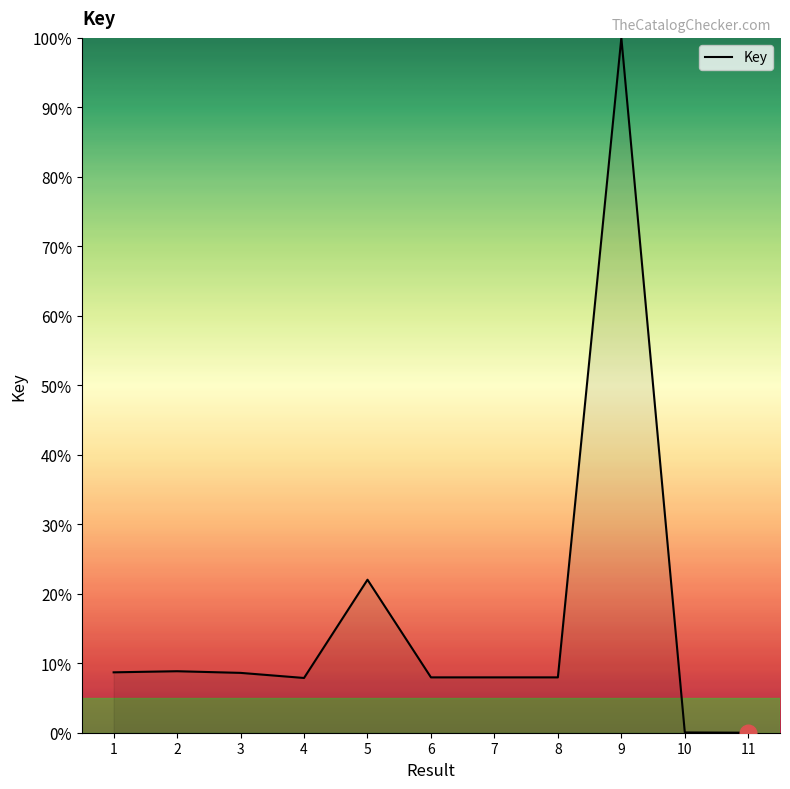

What is the ratio of the value at 3 to the value at 7?

1.1